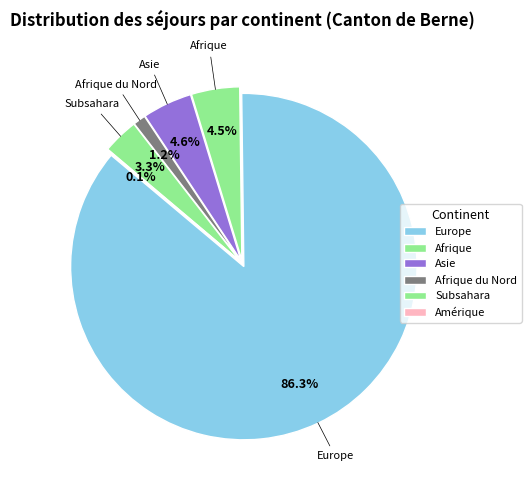

True or false: Asie accounts for 1% of the total.

False